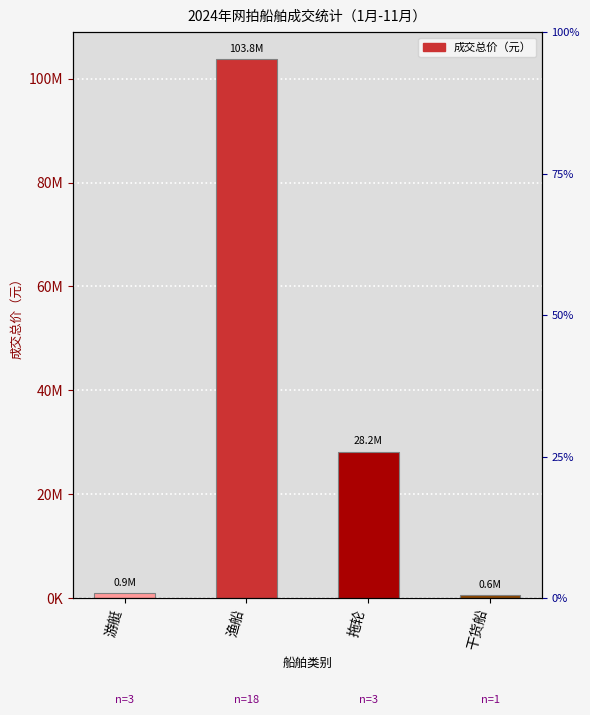

What is the label of the 2nd bar from the left?

渔船